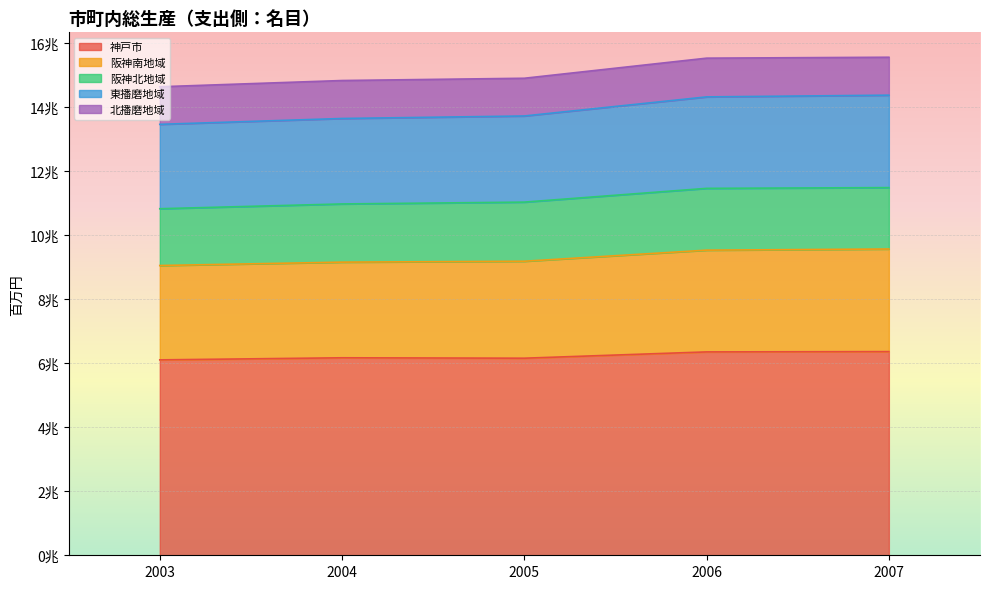

Which has a higher value, 2007 or 2003?

2007